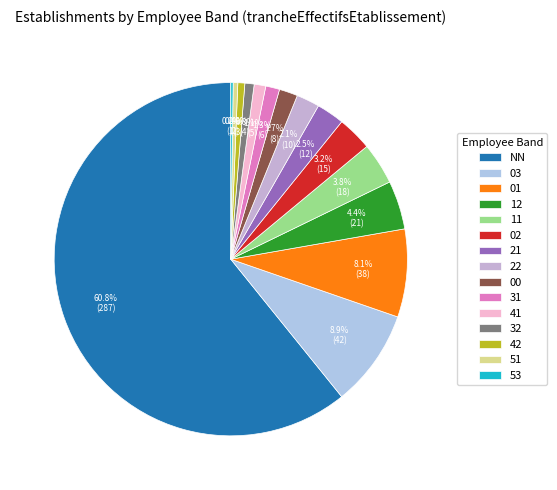

Approximately how many times larger is the value at 12 compared to 11?

1.2